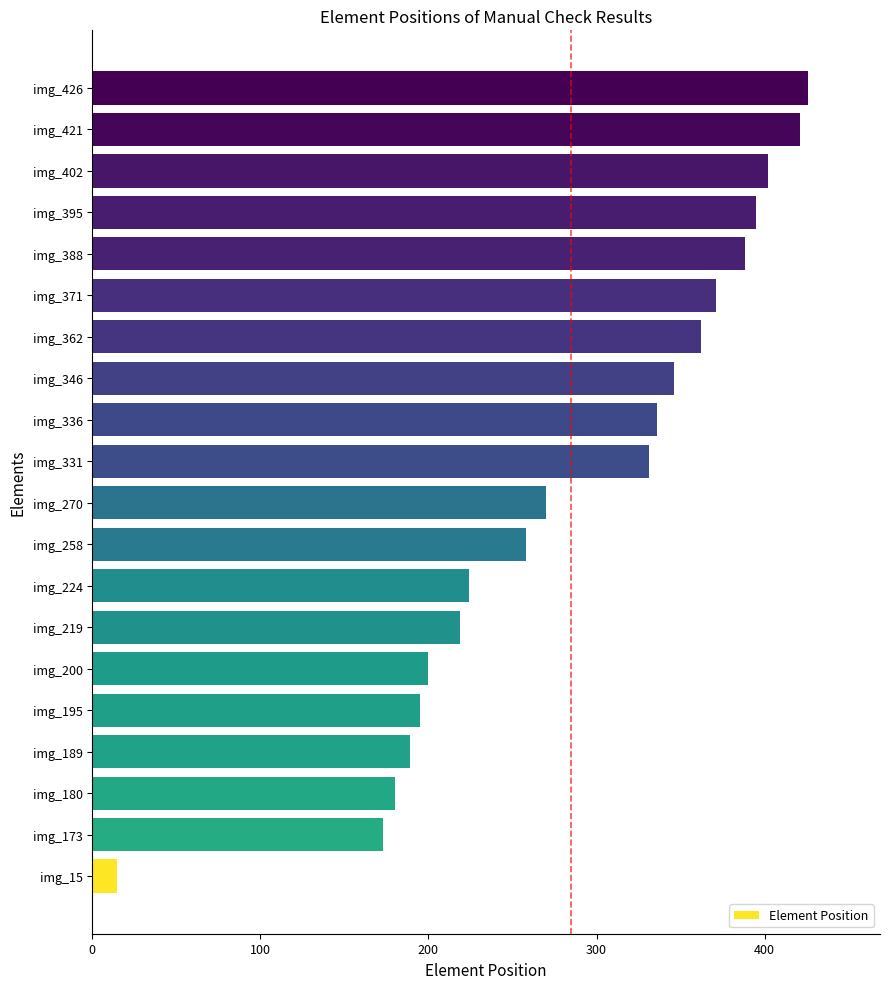

How many data points are less than 331?

10